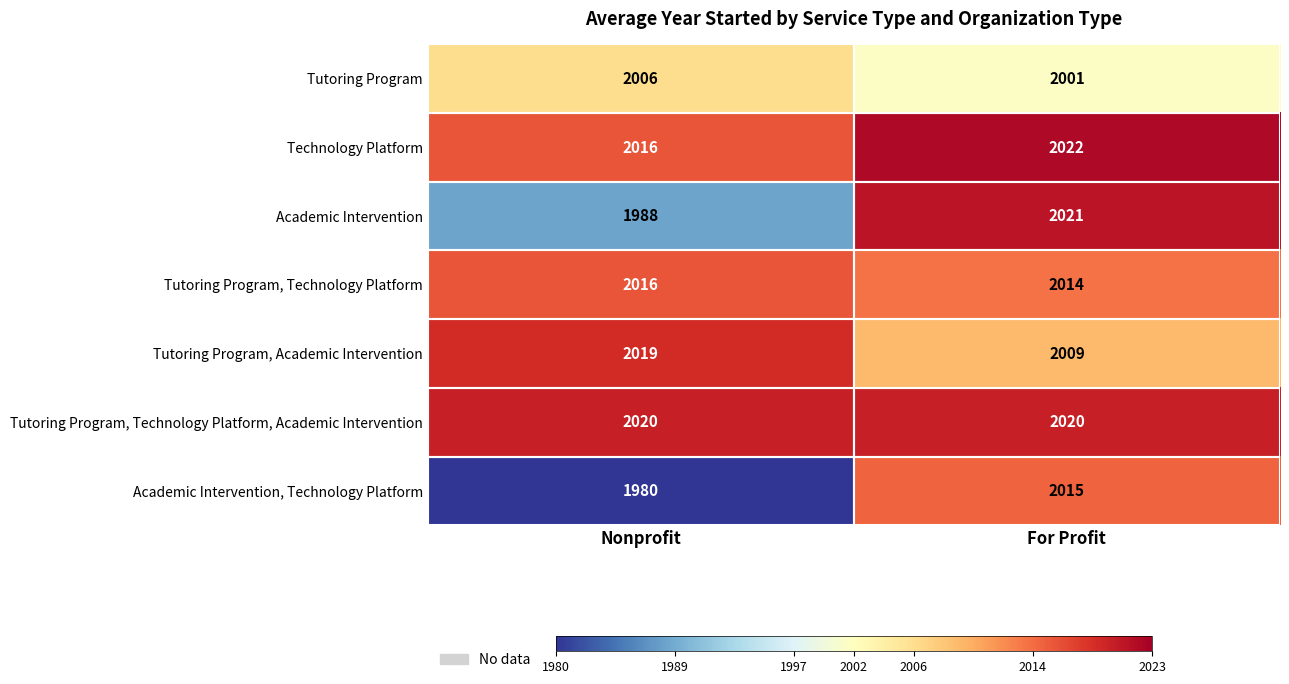

What is the sum of the Academic Intervention values at For Profit and Nonprofit?

4009